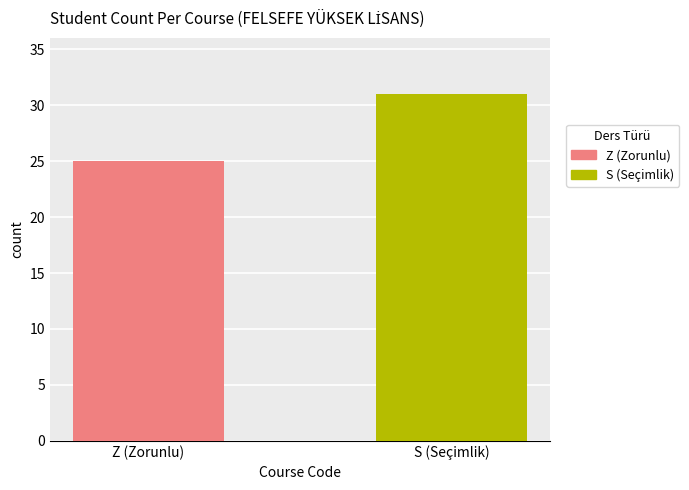

List the series in order of their peak value, lowest first.

Z, S